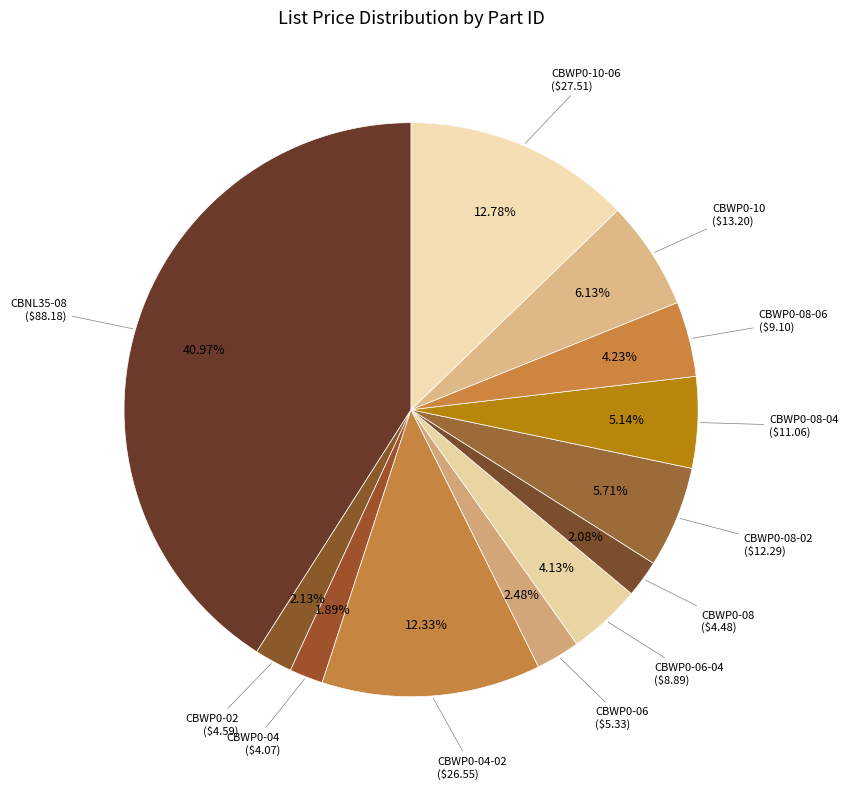

Count the number of slices in the pie.

12